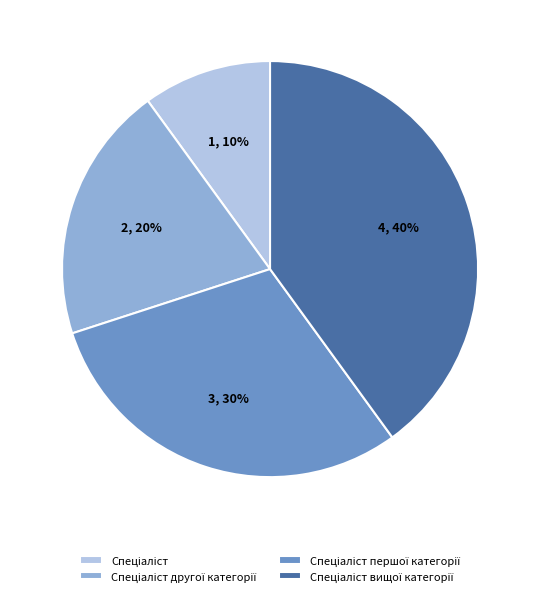

Count the number of slices in the pie.

4